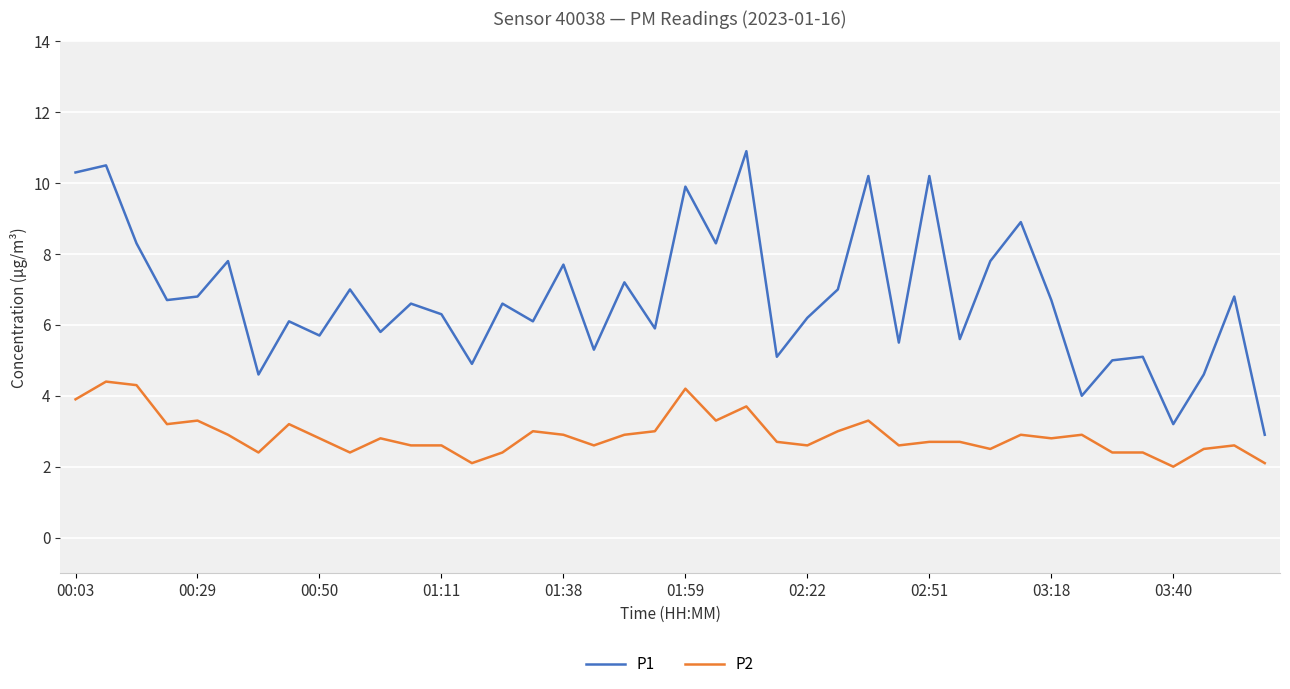

Reading left to right, list all the values displayed in this chart.

P1: 10.3	10.5	8.3	6.7	6.8	7.8	4.6	6.1	5.7	7.0	5.8	6.6	6.3	4.9	6.6	6.1	7.7	5.3	7.2	5.9	9.9	8.3	10.9	5.1	6.2	7.0	10.2	5.5	10.2	5.6	7.8	8.9	6.7	4.0	5.0	5.1	3.2	4.6	6.8	2.9
P2: 3.9	4.4	4.3	3.2	3.3	2.9	2.4	3.2	2.8	2.4	2.8	2.6	2.6	2.1	2.4	3.0	2.9	2.6	2.9	3.0	4.2	3.3	3.7	2.7	2.6	3.0	3.3	2.6	2.7	2.7	2.5	2.9	2.8	2.9	2.4	2.4	2.0	2.5	2.6	2.1